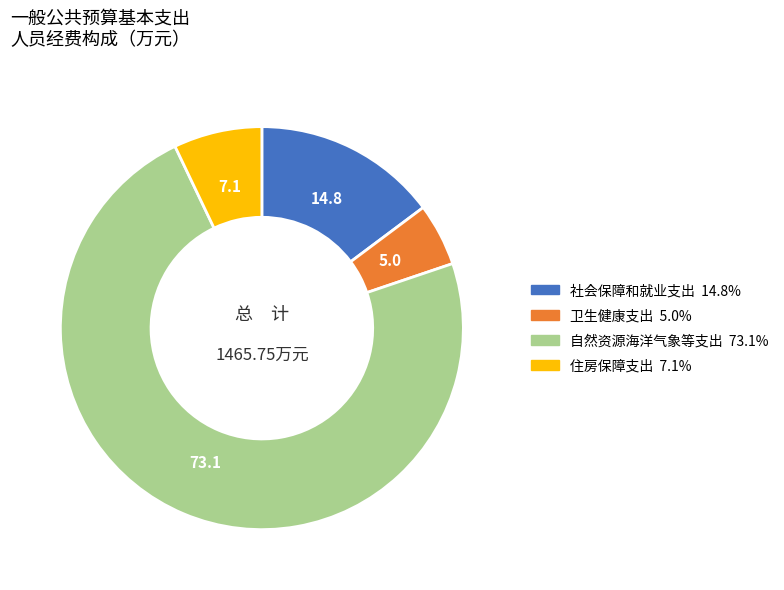

Which category has the biggest portion of the pie?

自然资源海洋气象等支出